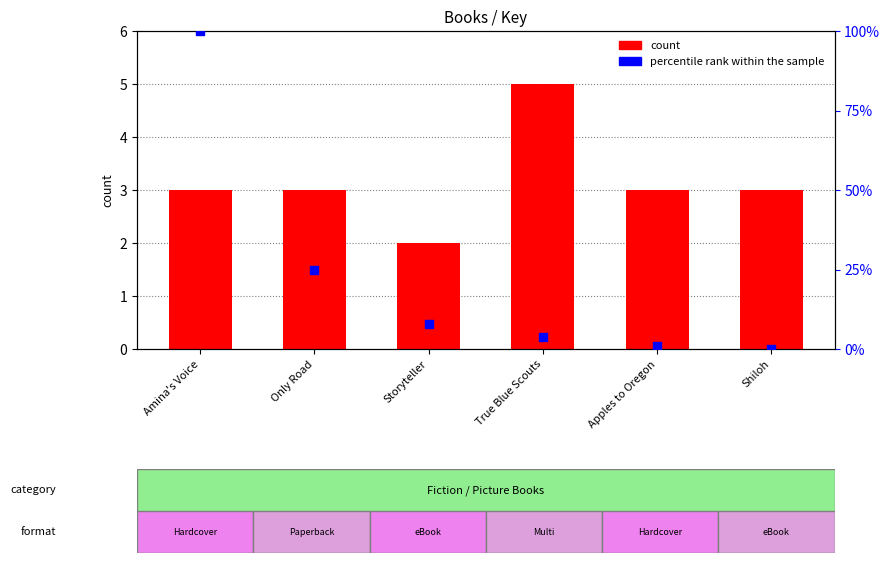

Which series has the widest spread of Y values?

percentile rank within the sample